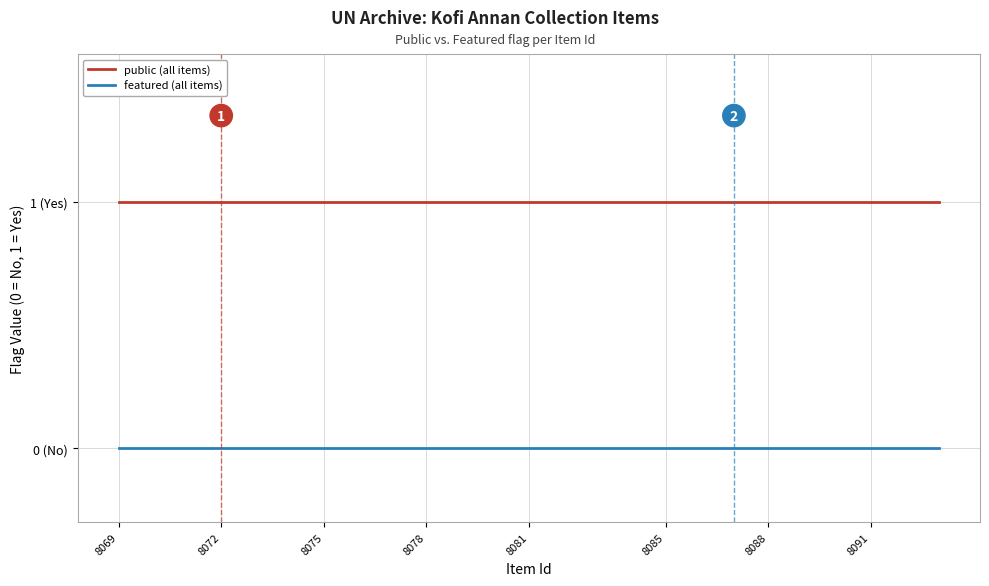

Does the chart display data point markers on the line(s)?

No